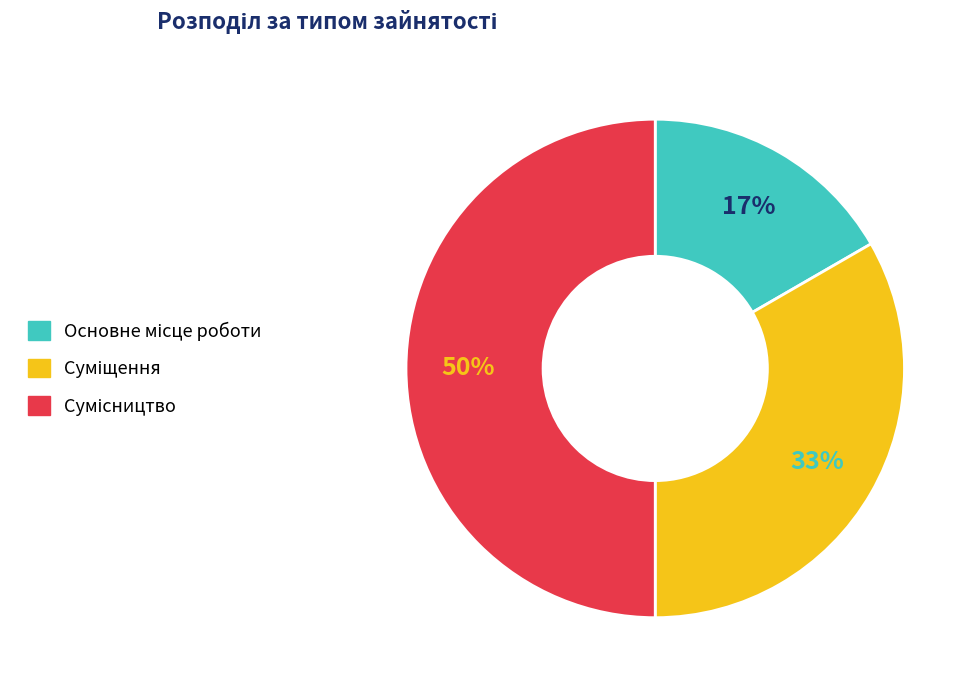

To the nearest percent, what is the average slice percentage?

33%